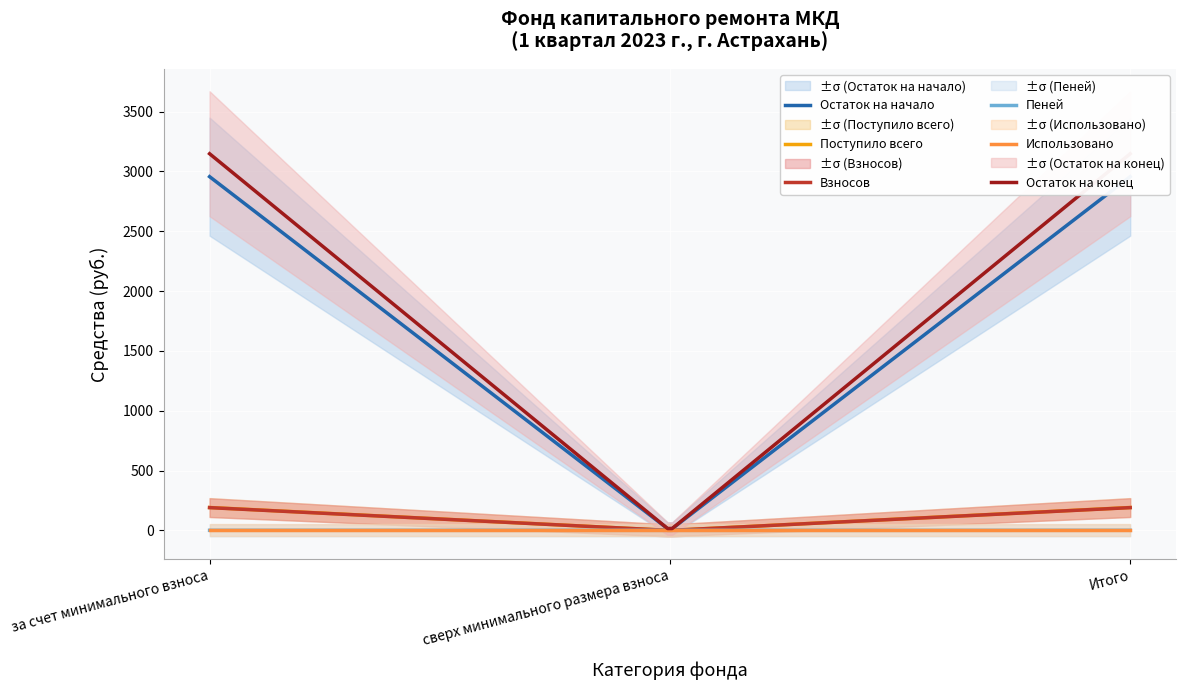

Between сверх минимального размера взноса and Итого, which is larger?

Итого